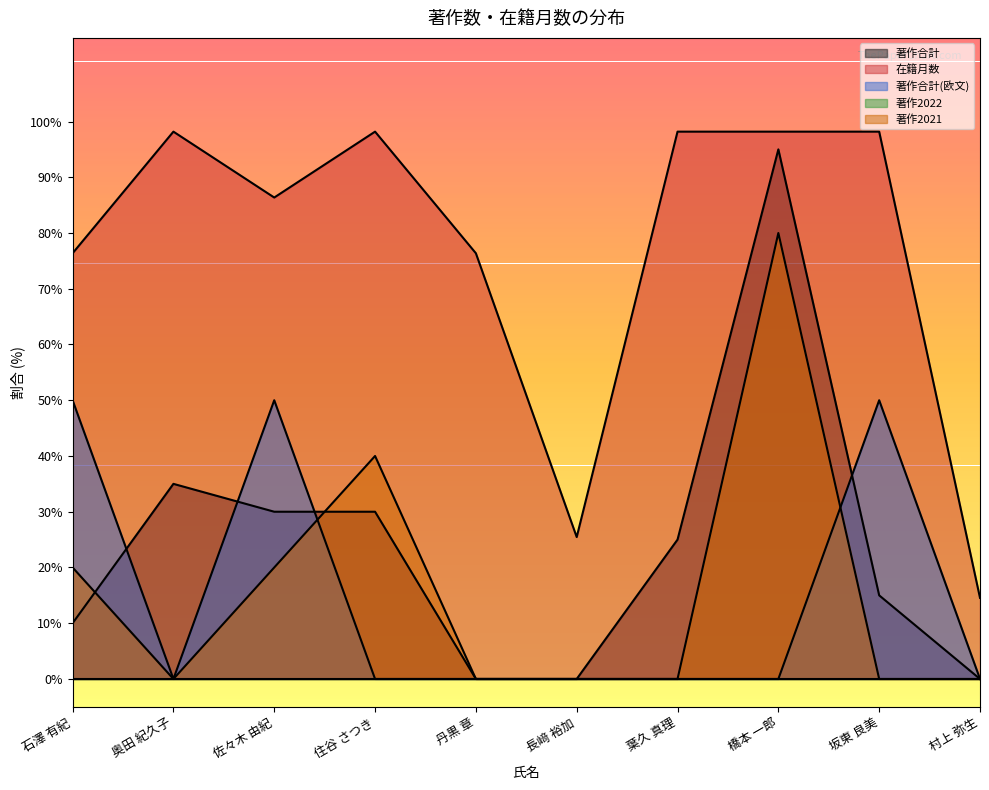

Rank the series at 石澤 有紀 from lowest to highest value.

著作合計, 著作2021, 著作合計(欧文), 在籍月数